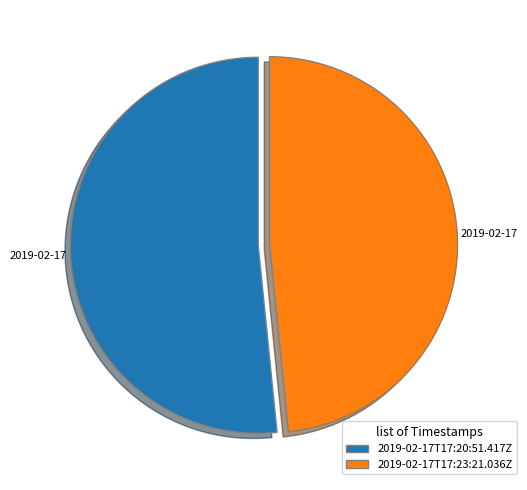

Which category has the smallest portion of the pie?

2019-02-17T17:23:21.036Z